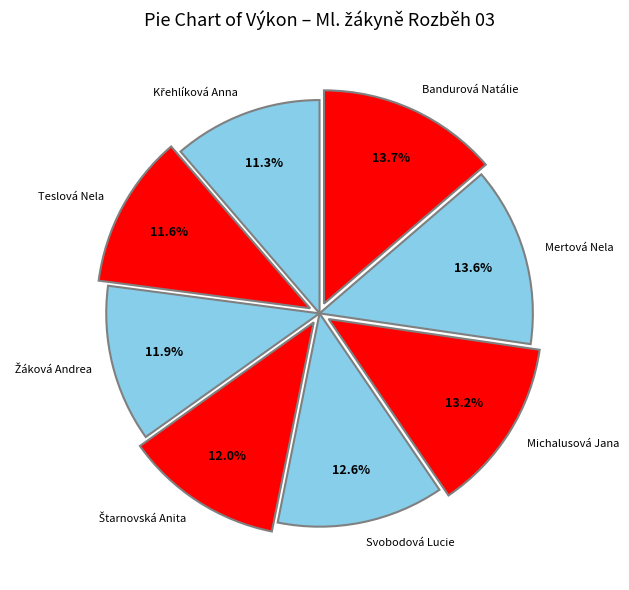

What is the ratio of the value at Mertová Nela to the value at Bandurová Natálie?

1.0